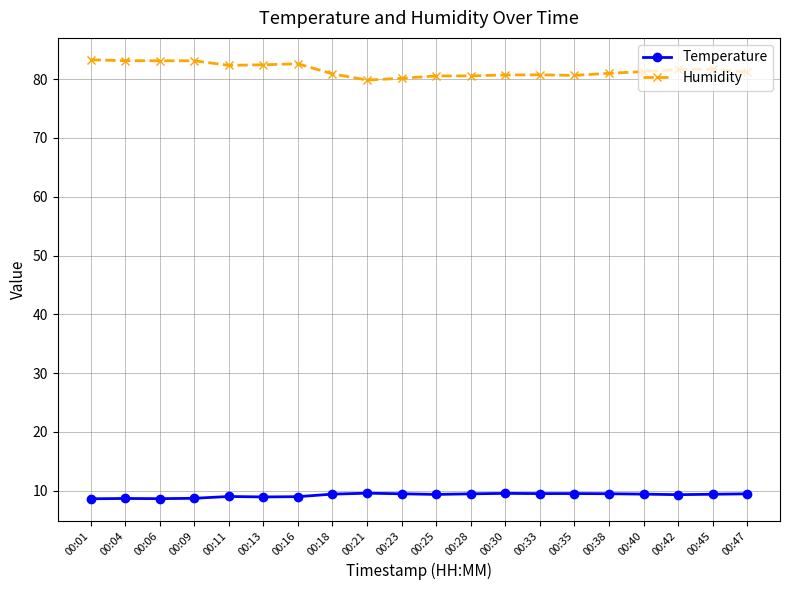

The Temperature series shows 9.3 at 00:42. True or false?

True